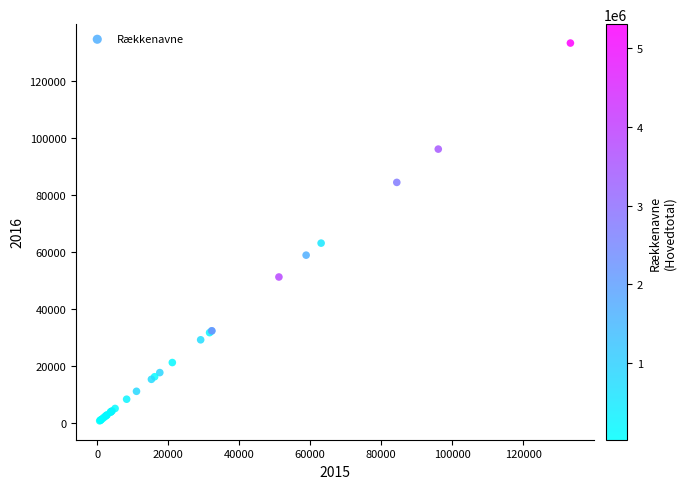

What Y value in the scatter plot is closest to 66996?

63073.2